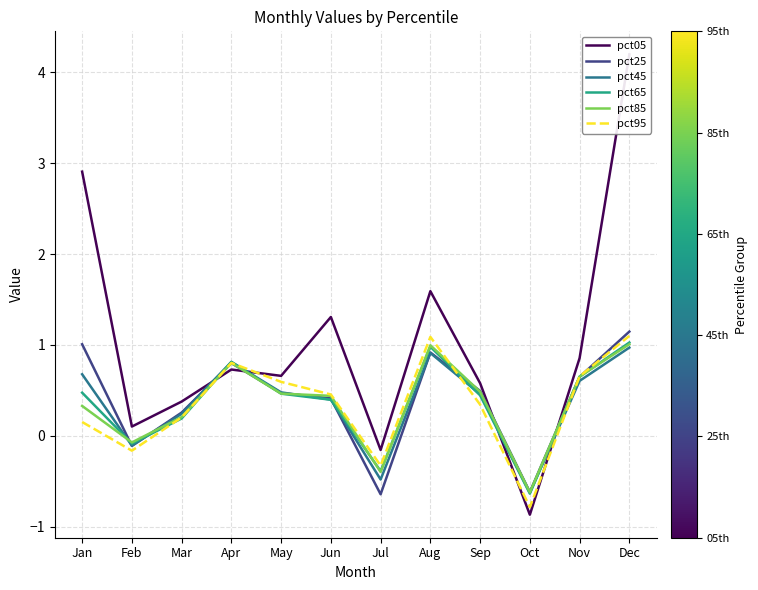

True or false: pct25 and pct45 intersect in this chart.

True